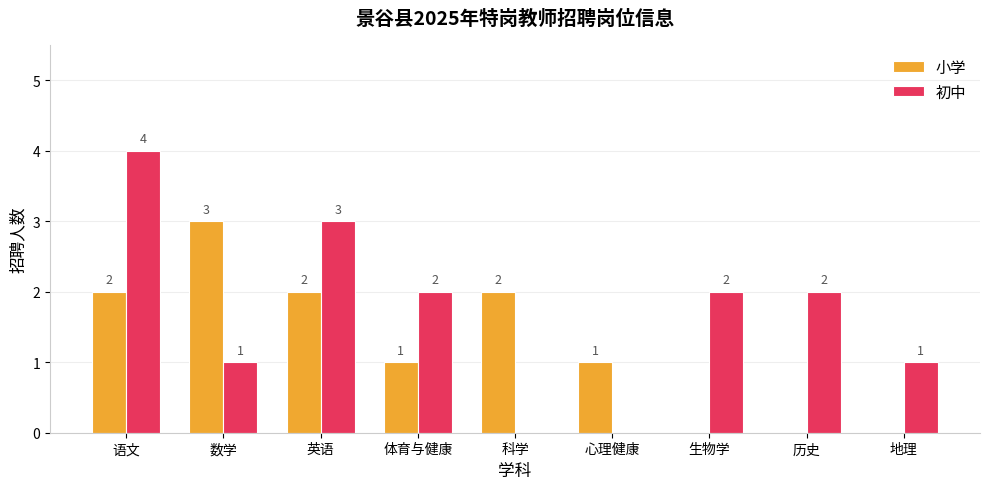

What are all the series names shown in the legend?

小学, 初中